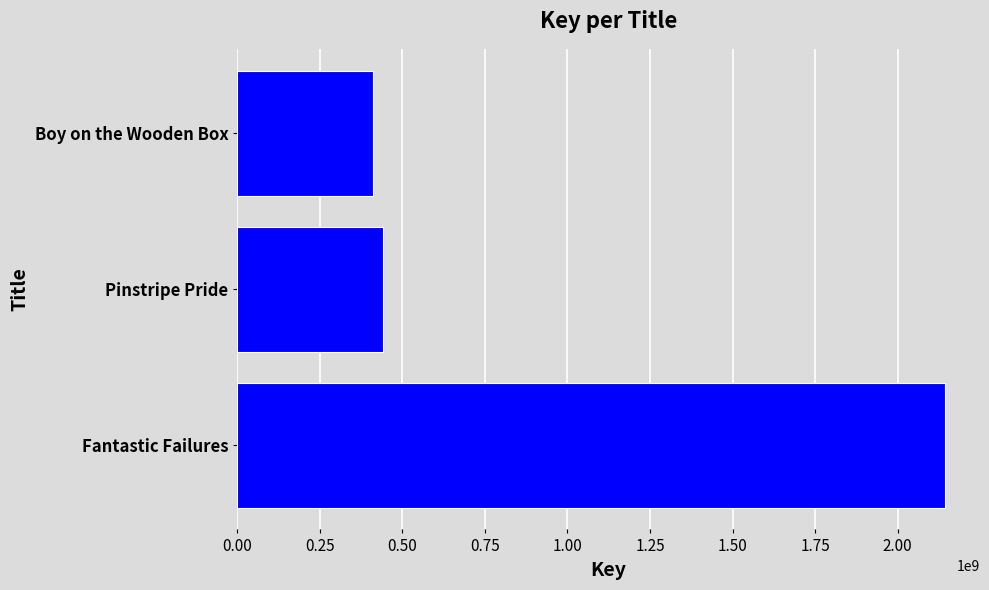

What is the difference between the values at Pinstripe Pride and Fantastic Failures?

1701216117